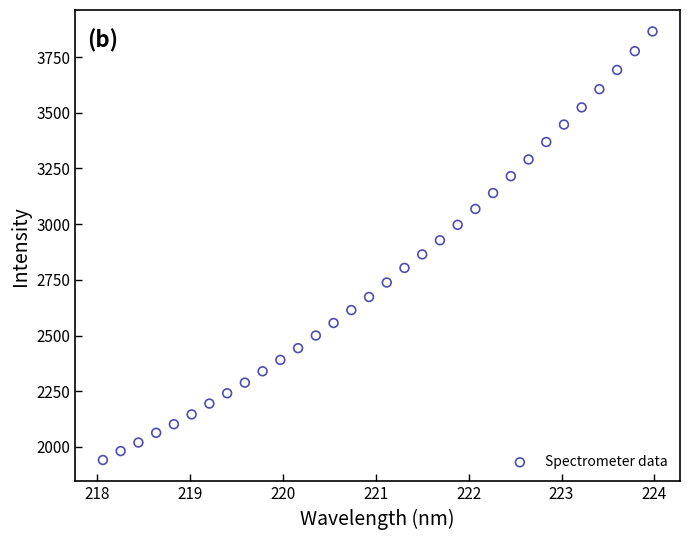

What is the range of Y values (max minus min)?

1923.7